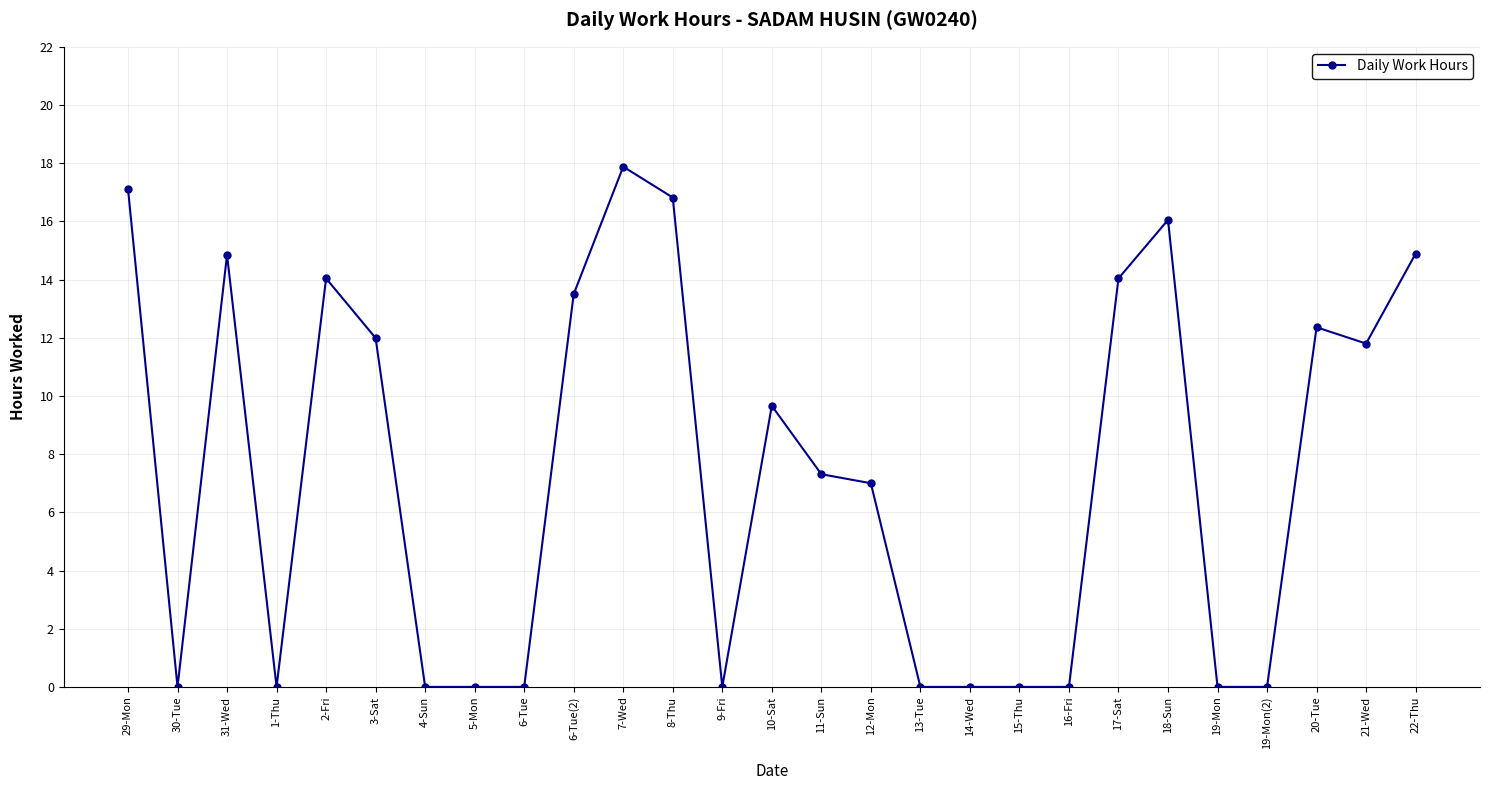

True or false: the data has more than 1 interior local peaks.

True